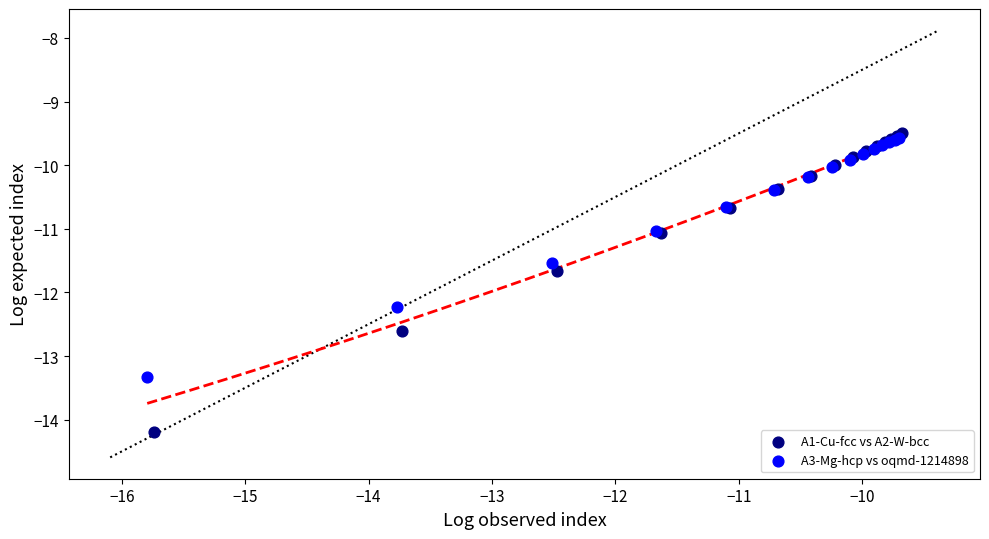

Which series contains the lowest Y value?

A1-Cu-fcc vs A2-W-bcc